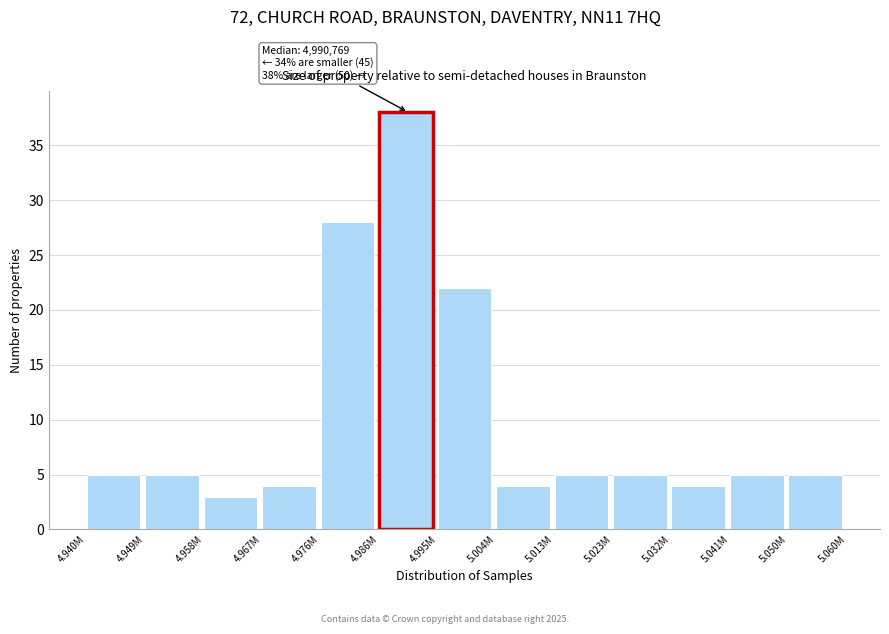

Reading left to right, what are all the values shown in this chart?

5	5	3	4	28	38	22	4	5	5	4	5	5